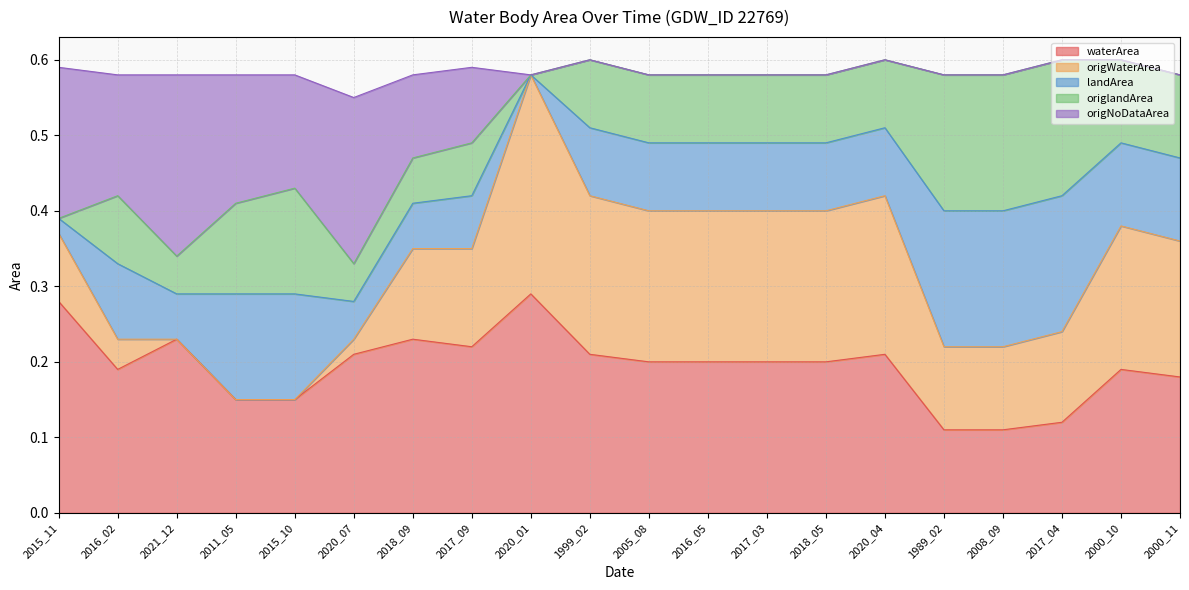

True or false: waterArea has a value of 0.2 at 2018_05.

True